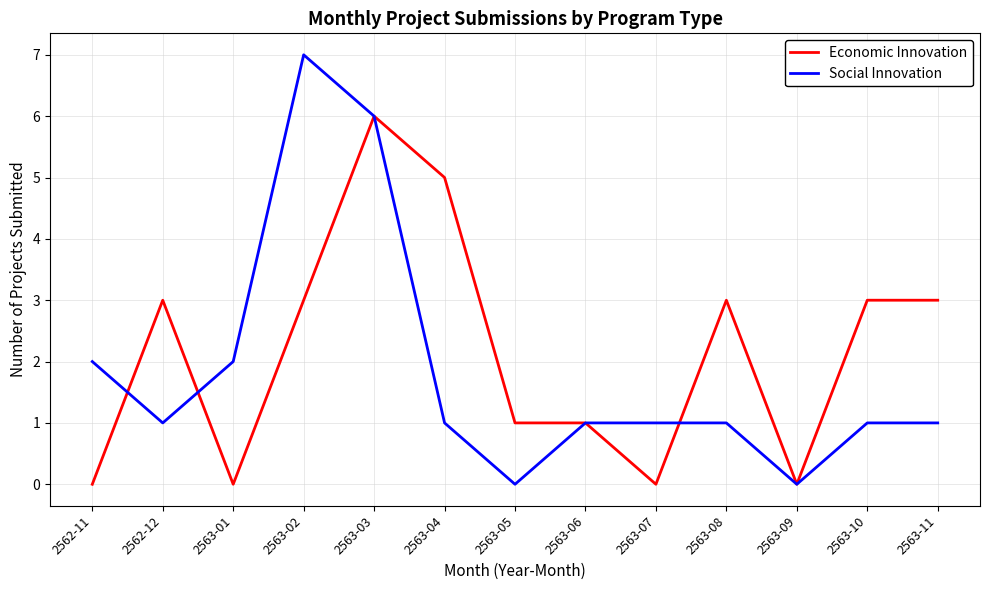

True or false: Social Innovation has a value of 5 at 2563-05.

False